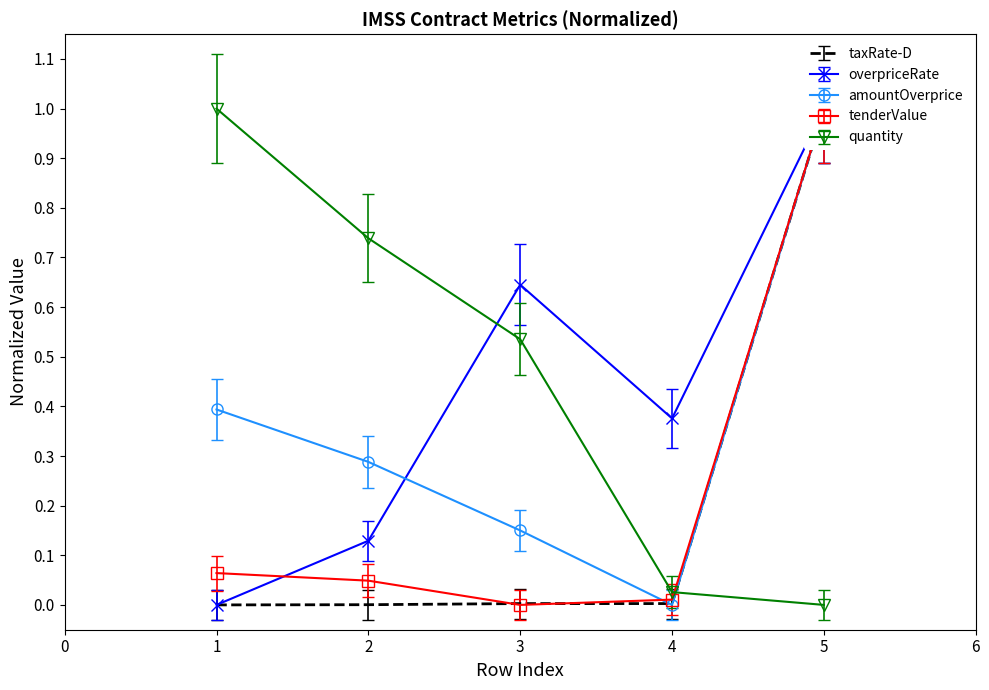

True or false: quantity has more than 1 interior local peaks.

False